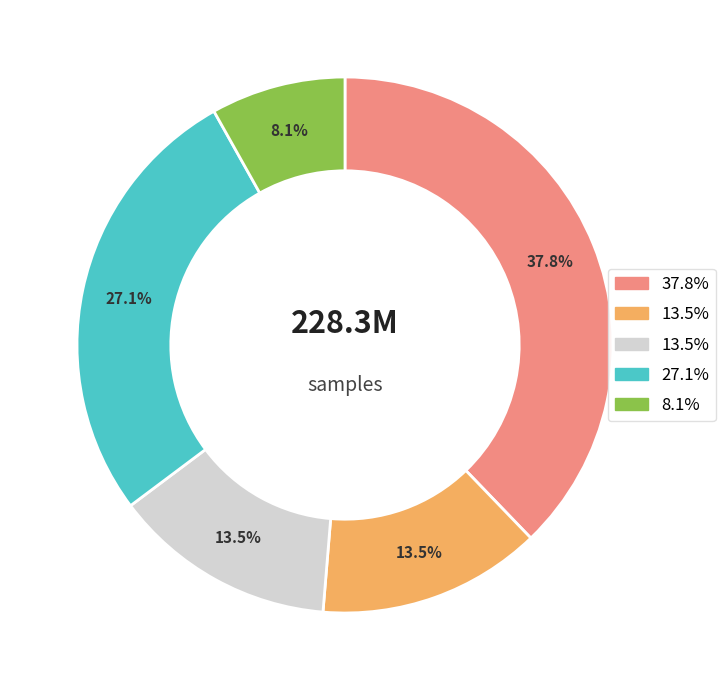

Is there a majority slice in this chart?

No